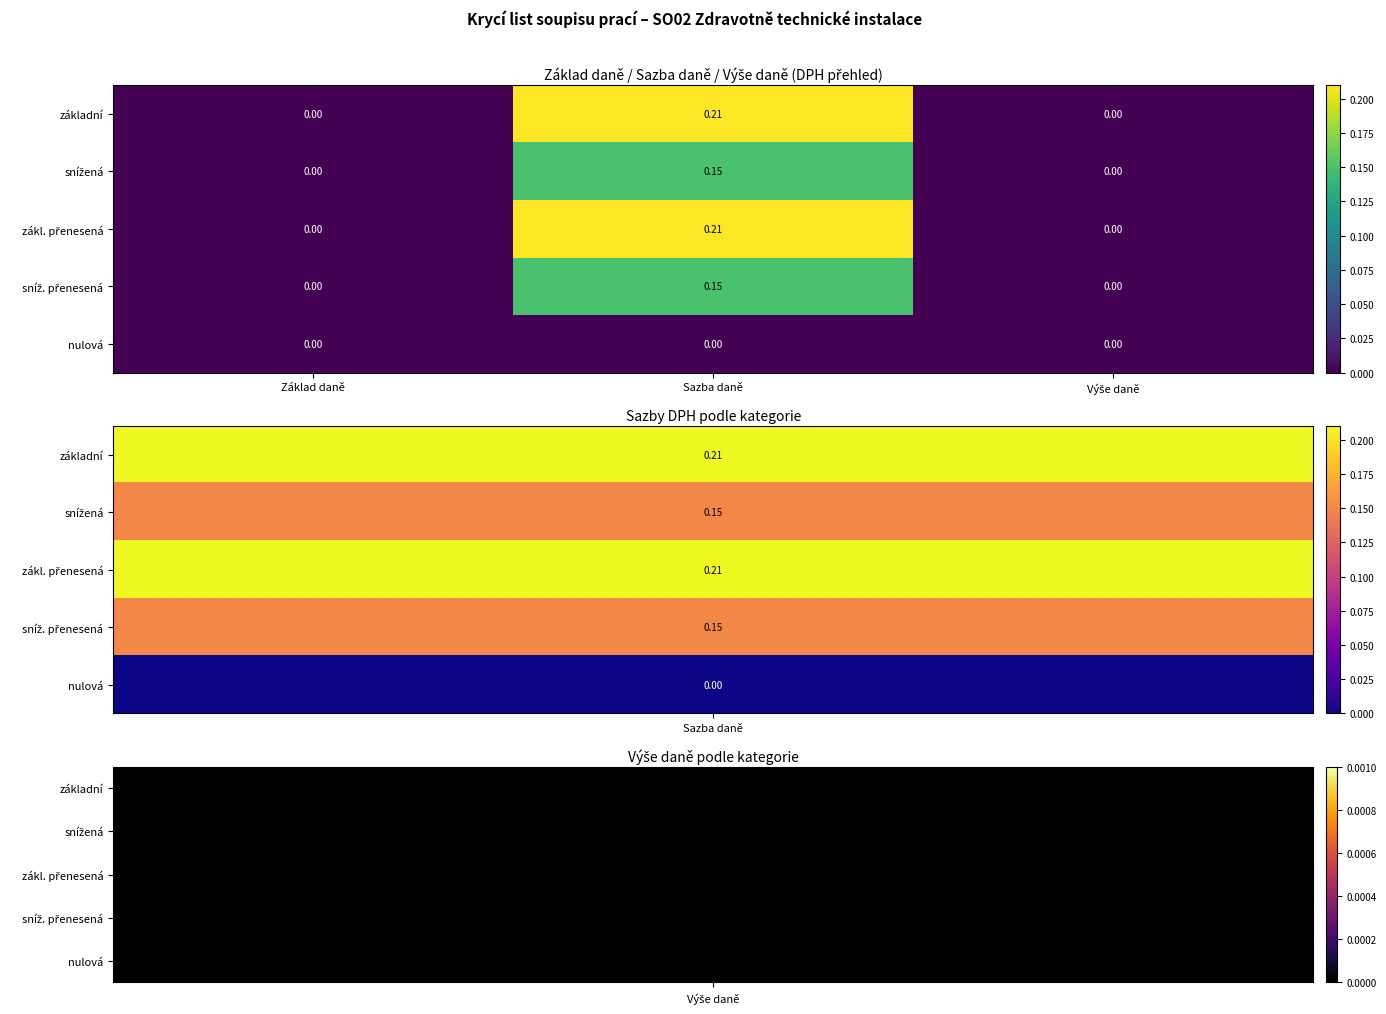

Which category has the highest value across all series?

Sazba daně